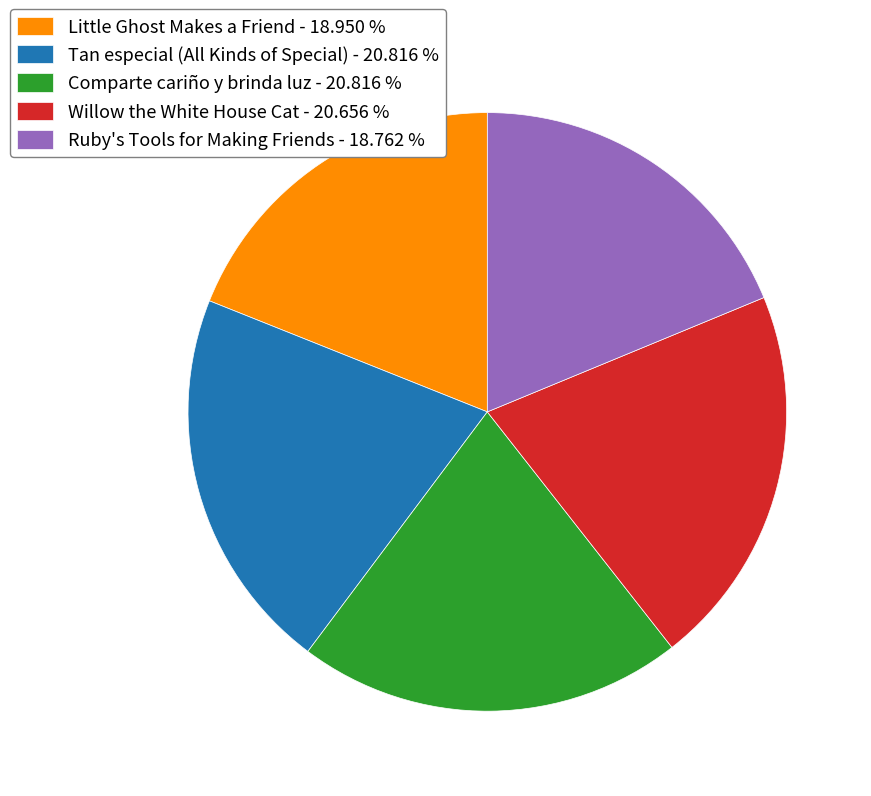

Do Ruby's Tools for Making Friends - 18.762 % and Comparte cariño y brinda luz - 20.816 % together represent more than half of the pie?

No